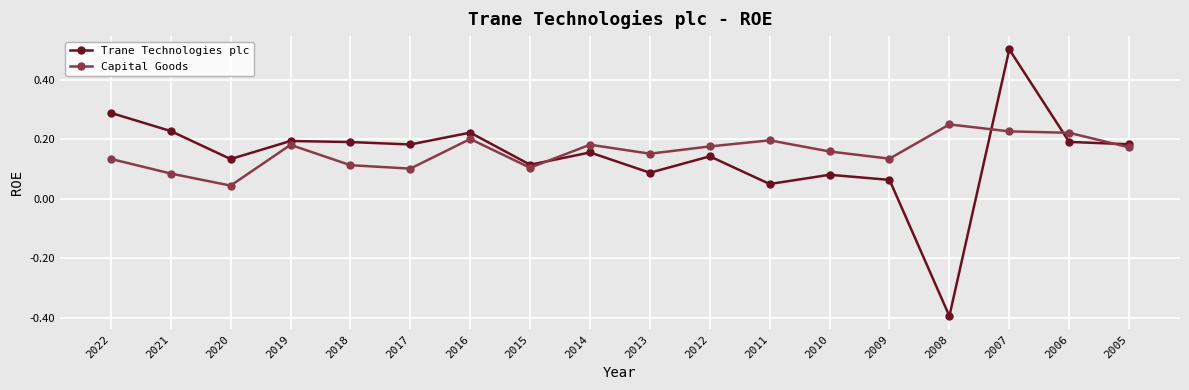

True or false: Capital Goods and Trane Technologies plc cross at least once.

True